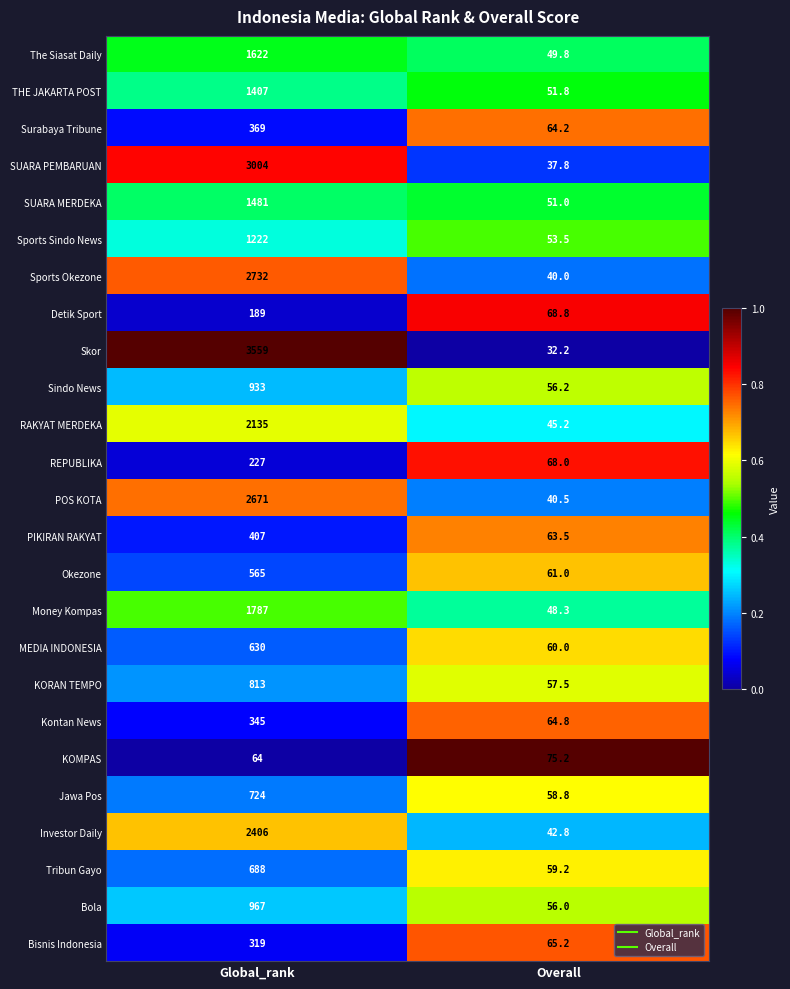

Is it true that Surabaya Tribune equals 195.0 at Global_rank?

False